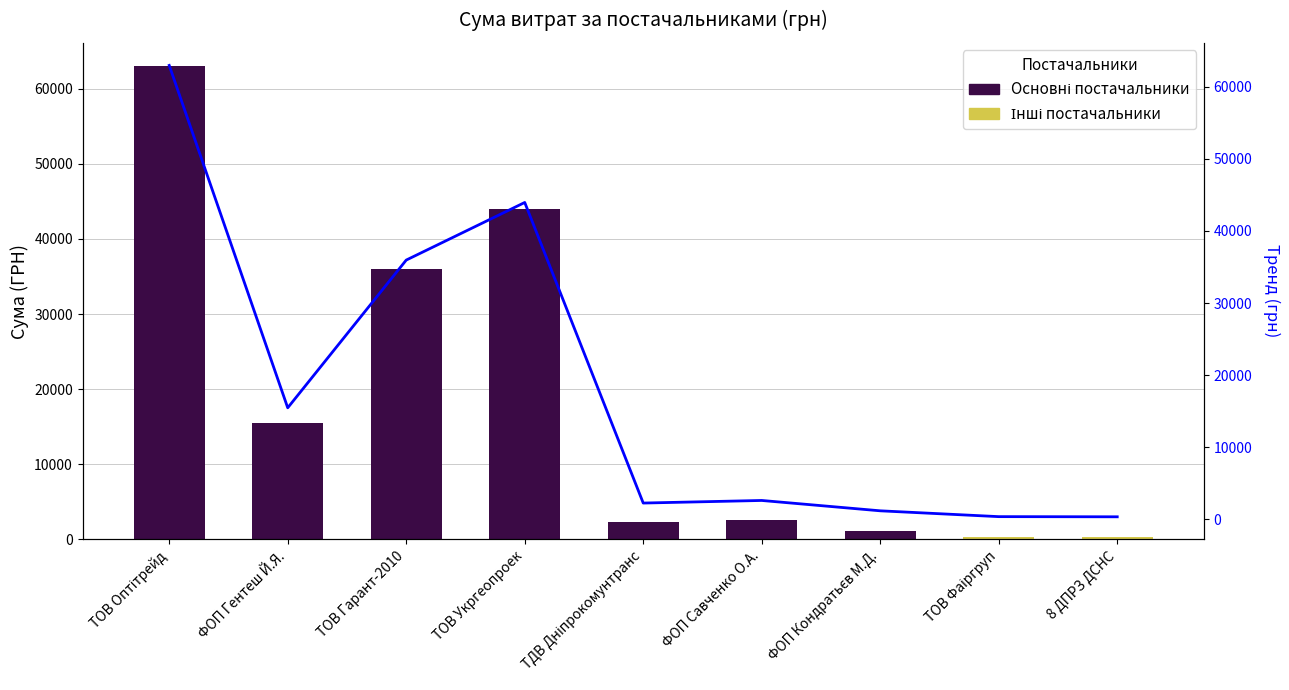

List the labels in order of value, largest first.

ТОВ Оптітрейд, ТОВ Укргеопроек, ТОВ Гарант-2010, ФОП Гентеш Й.Я., ФОП Савченко О.А., ТДВ Дніпрокомунтранс, ФОП Кондратьєв М.Д., ТОВ Фаіргруп, 8 ДПРЗ ДСНС